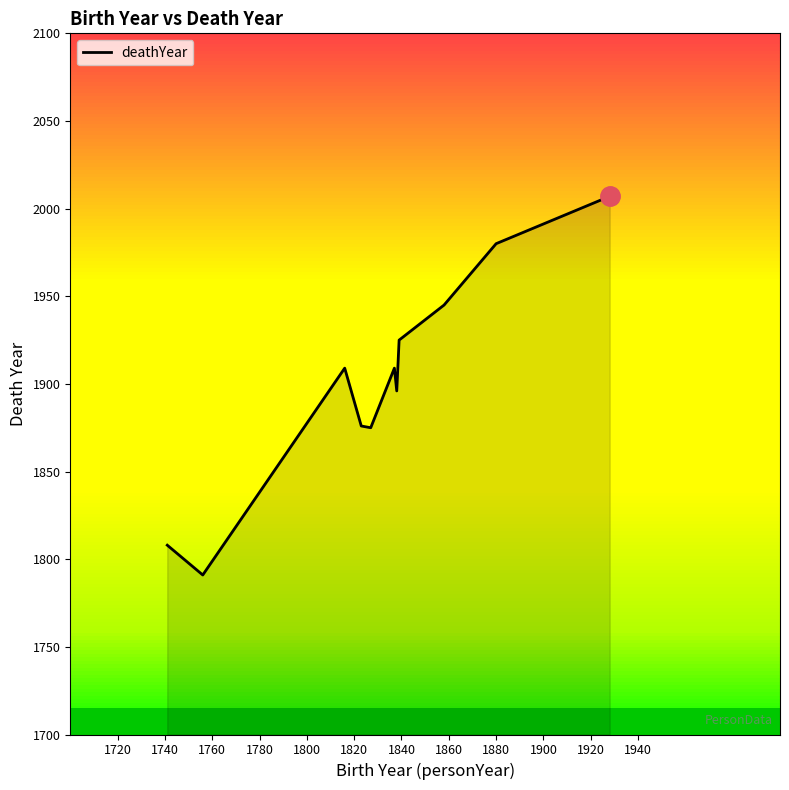

What is the greatest value displayed?

2007